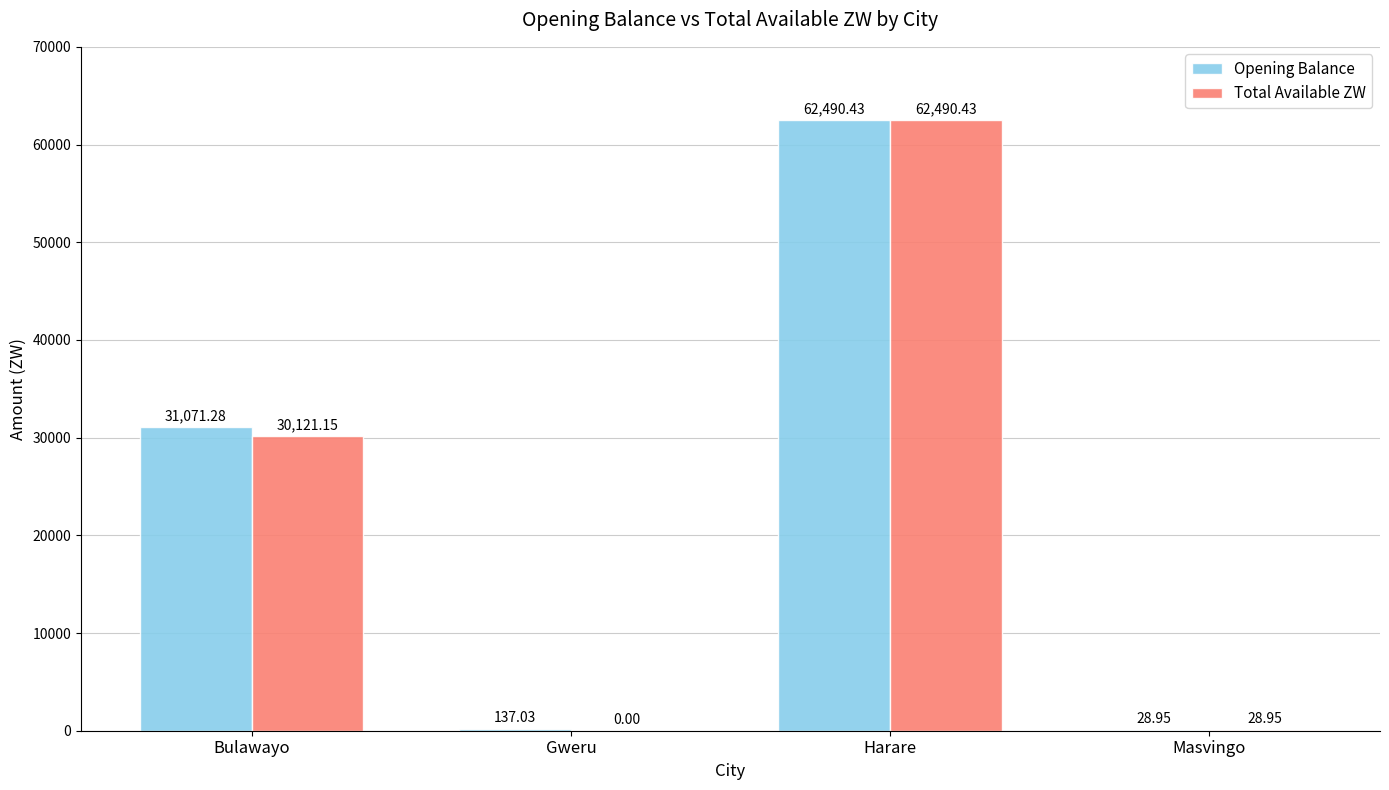

Does the chart contain stacked bars?

No